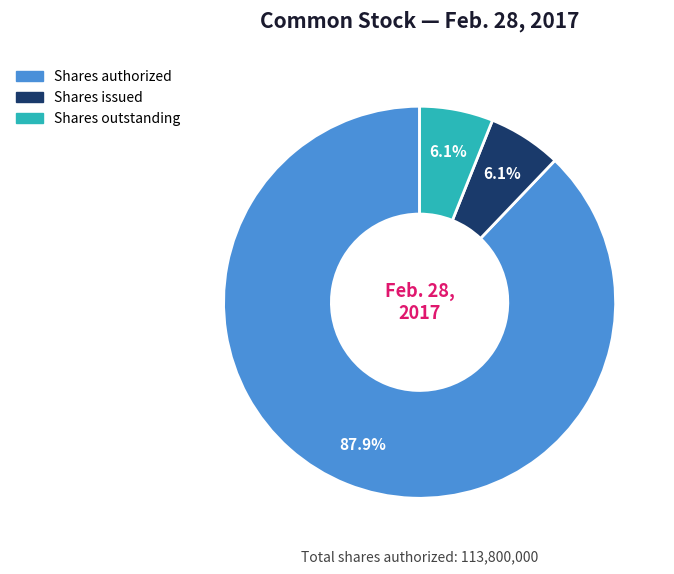

Is there any slice that represents more than half of the pie?

Yes